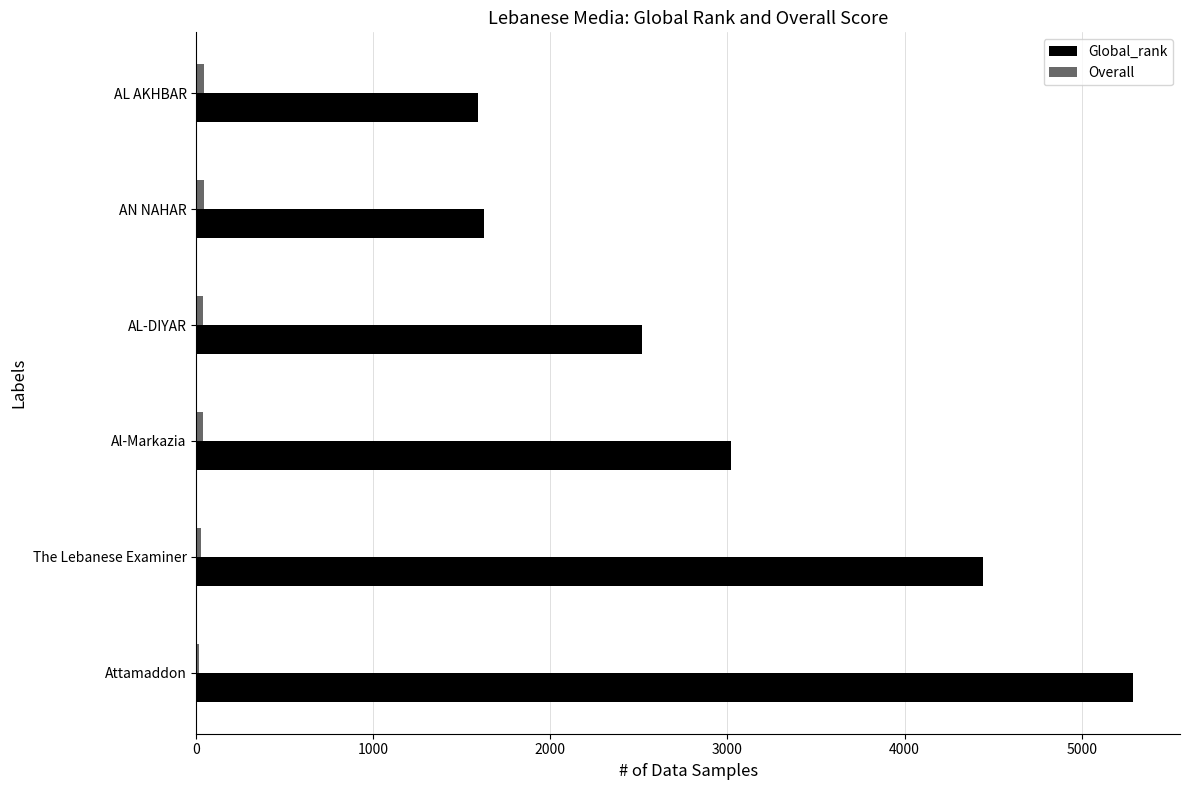

Where is Global_rank nearest to the value 3440?

Al-Markazia